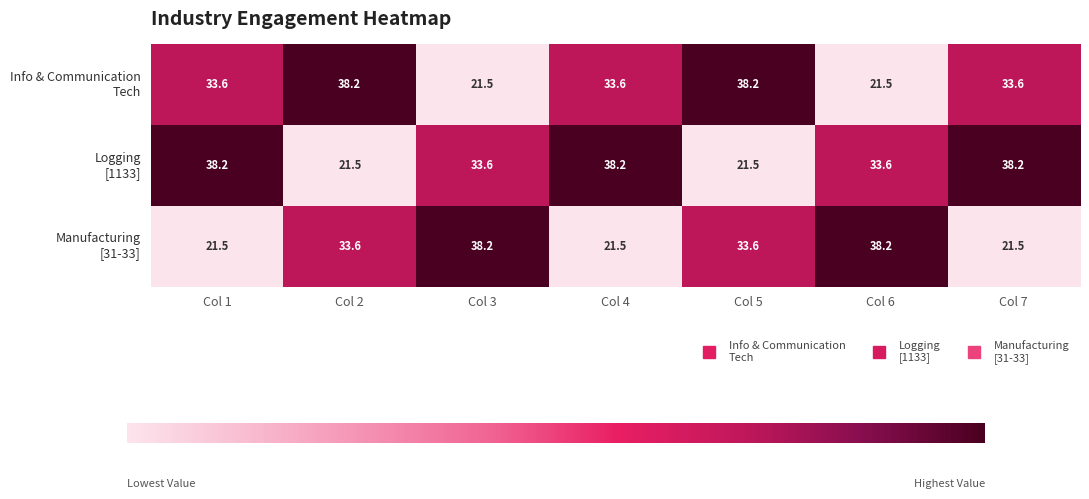

What is the spread (max minus min) of values at Col 1?

16.7